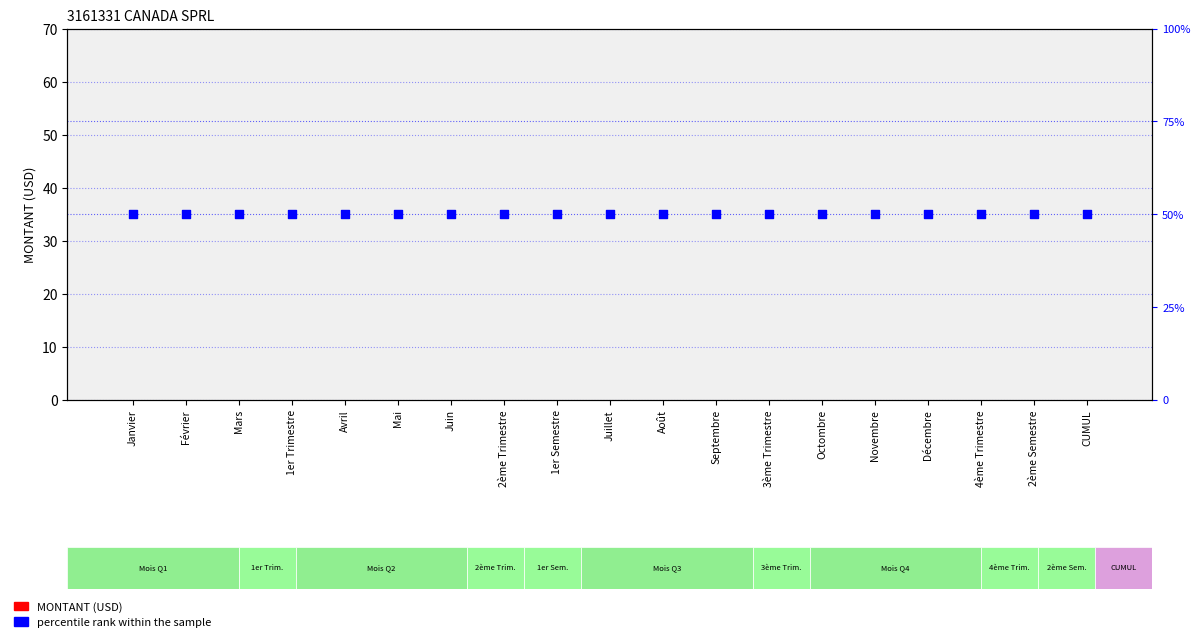

Which series has the largest total across all categories?

percentile rank within the sample